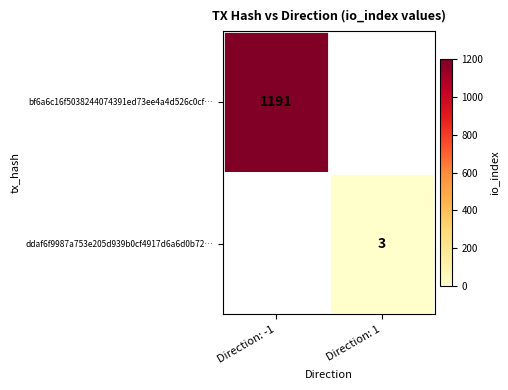

True or false: bf6a6c16f5038244074391ed73ee4a4d526c0cf… has a value of 1191 at Direction: -1.

True